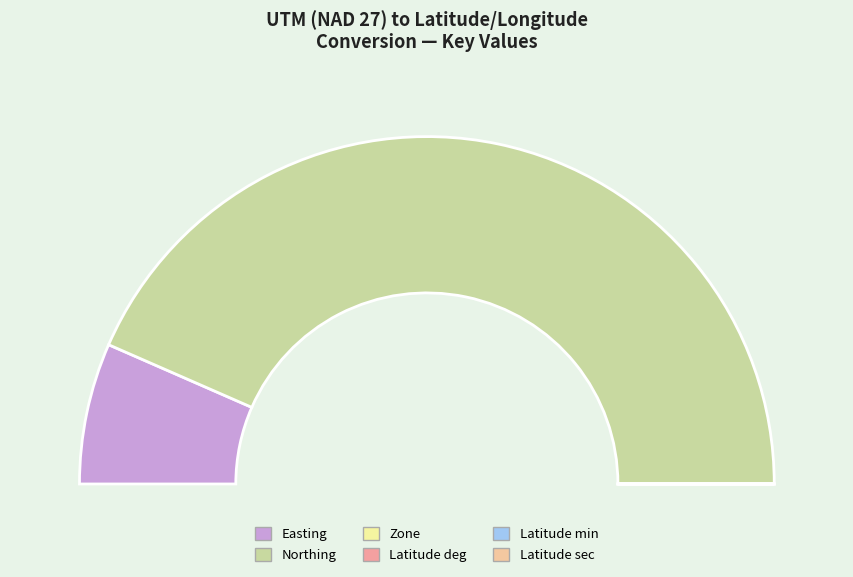

Approximately how many times larger is the value at Northing compared to Latitude sec?

85677.7